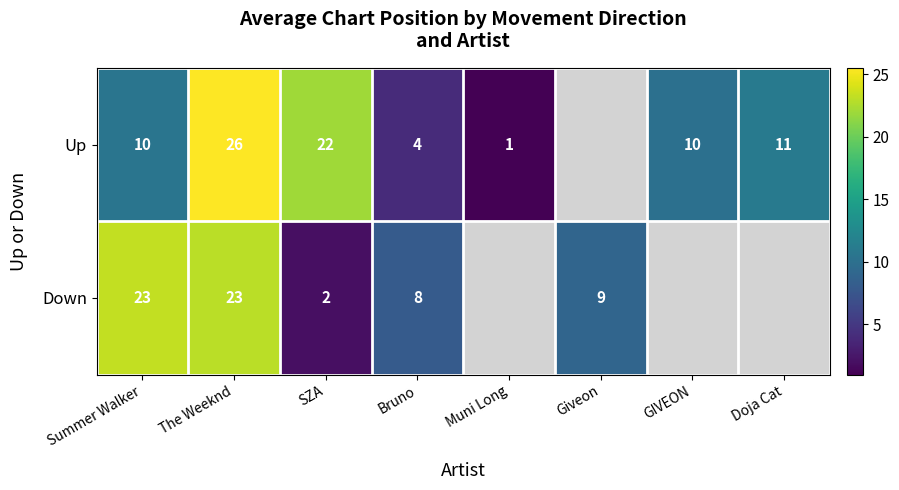

What is the sum of the Up values at SZA and GIVEON?

32.0